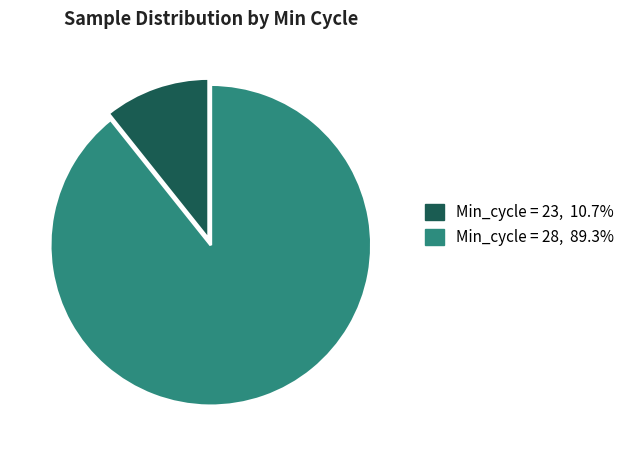

Is the sum of Min_cycle = 23, 10.7% and Min_cycle = 28, 89.3% greater than half?

Yes